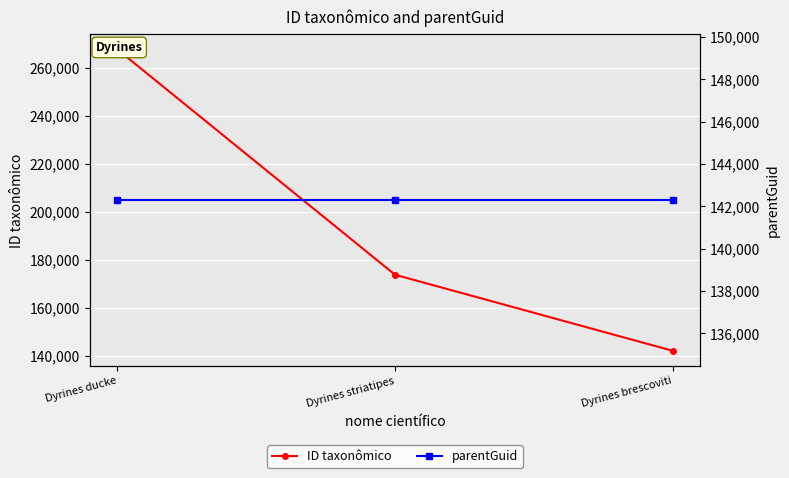

How many data points does each series have?

3